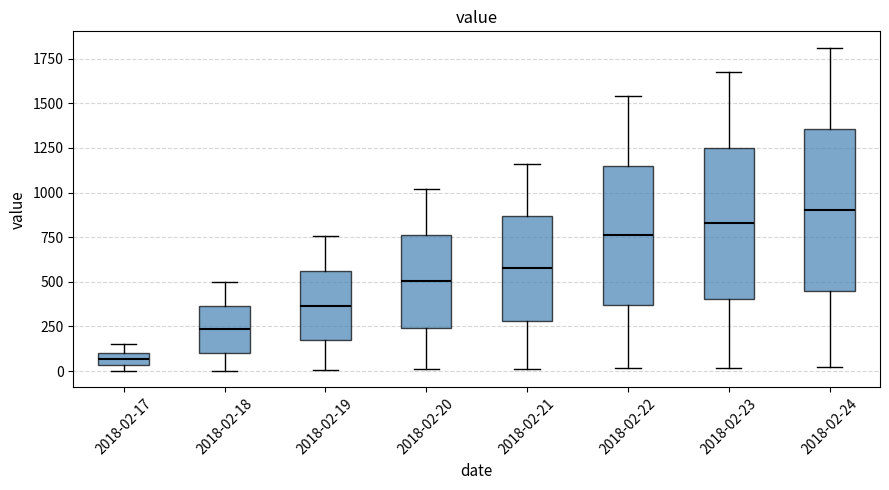

Which box is the tallest, from its lower edge to its upper edge?

2018-02-24